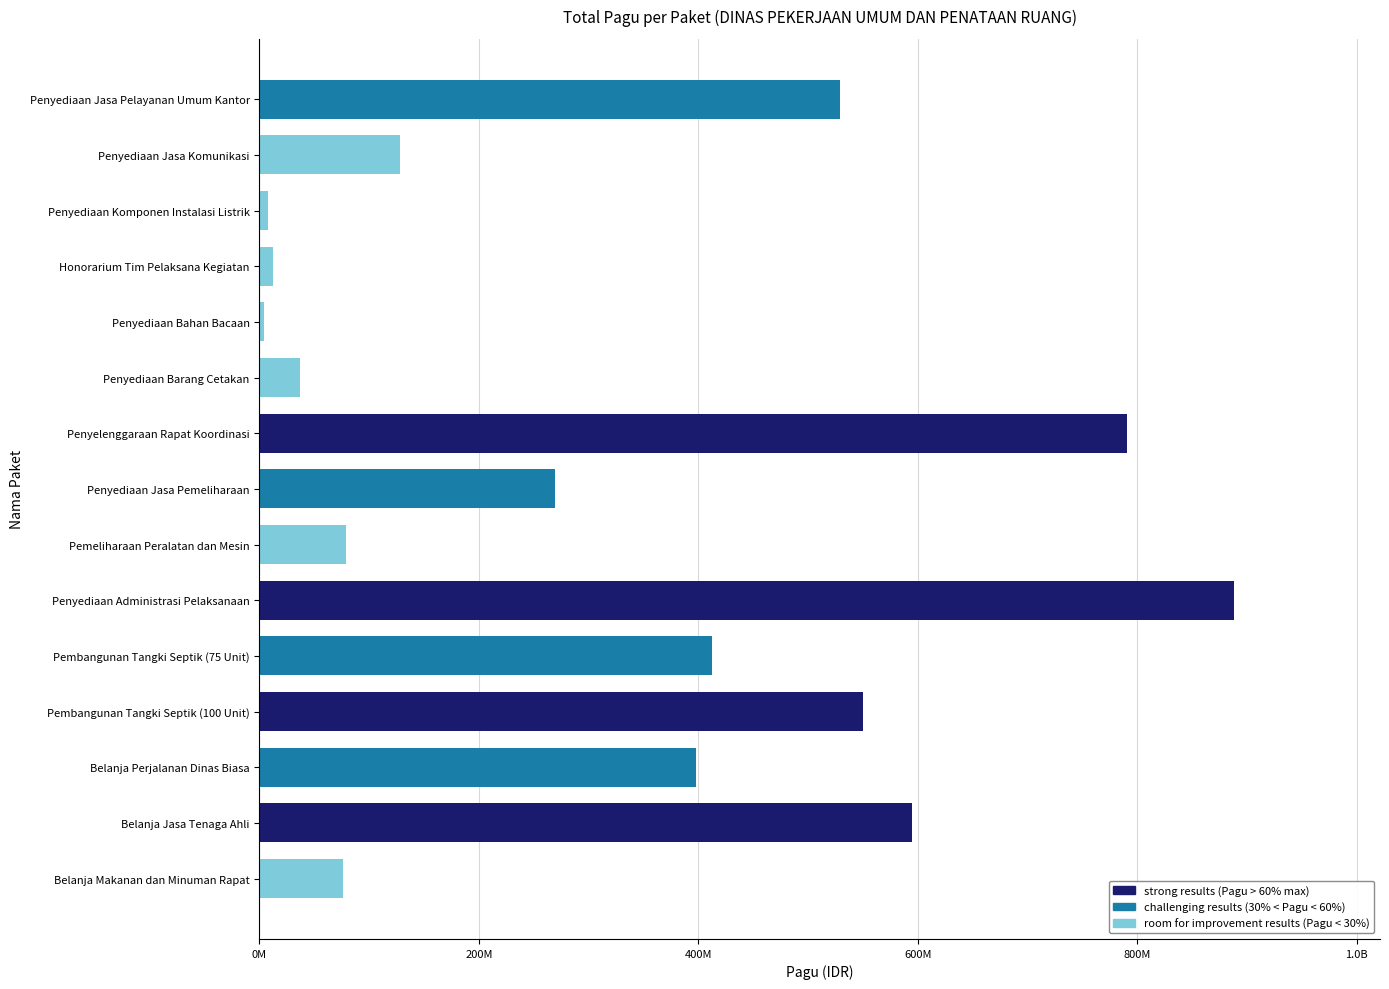

What is the minimum value shown in the chart?

3960000